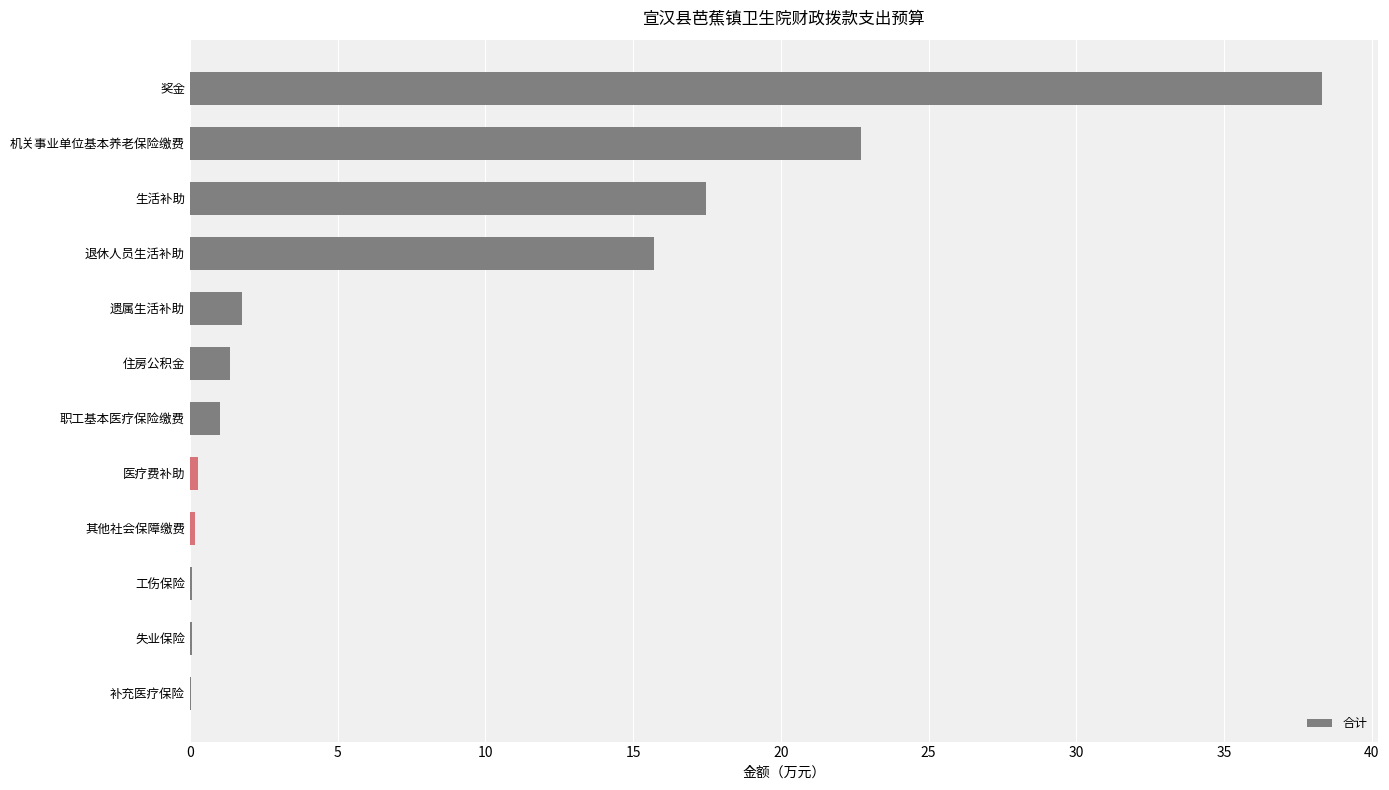

What value does the data have at 职工基本医疗保险缴费?

1.0